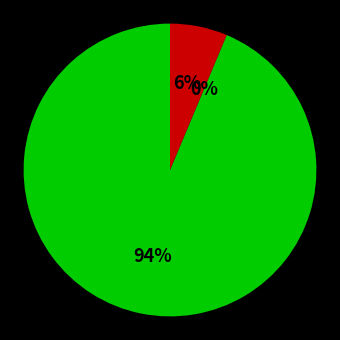

Does any single category account for the majority?

Yes